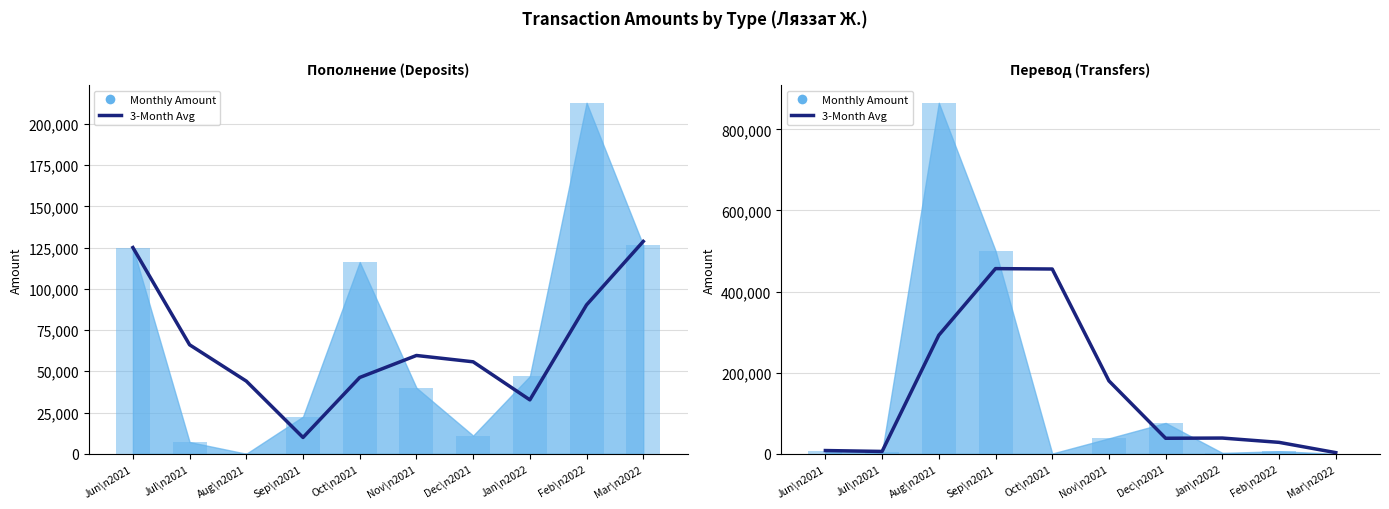

Rank the categories by value from lowest to highest.

Mar\n2022, Jul\n2021, Jun\n2021, Feb\n2022, Dec\n2021, Jan\n2022, Nov\n2021, Aug\n2021, Oct\n2021, Sep\n2021